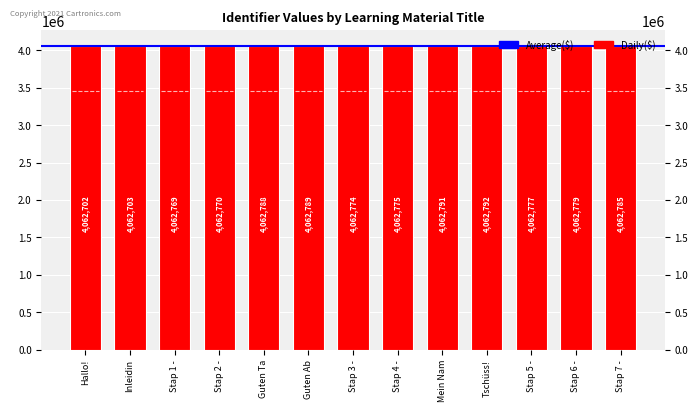

List the labels in order of value, smallest first.

Hallo!, Inleidin, Stap 1 -, Stap 2 -, Stap 3 -, Stap 4 -, Stap 5 -, Stap 6 -, Stap 7 -, Guten Ta, Guten Ab, Mein Nam, Tschüss!